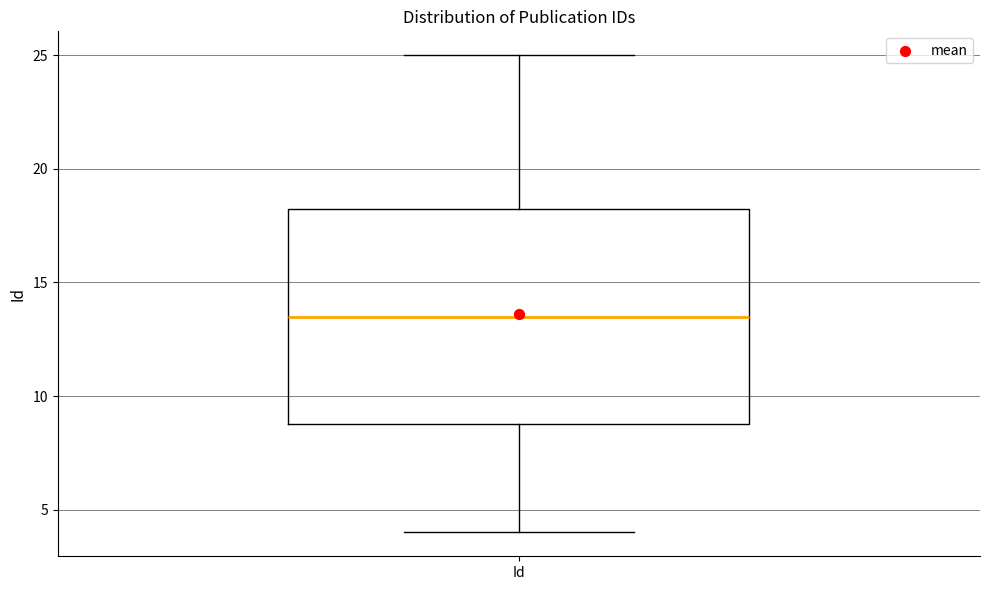

Where is the upper edge of the box for Id on the y-axis? The values are not printed on the chart, so give them approximately, as read against the axis.

18.5